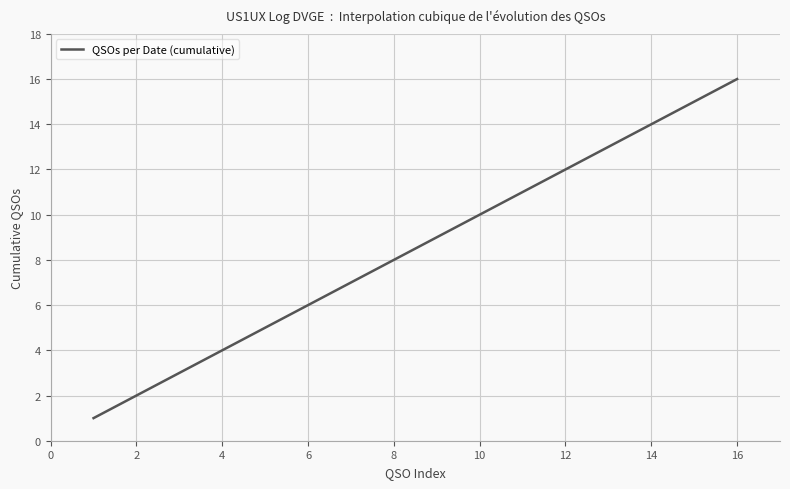

What is the smallest value displayed?

1.0